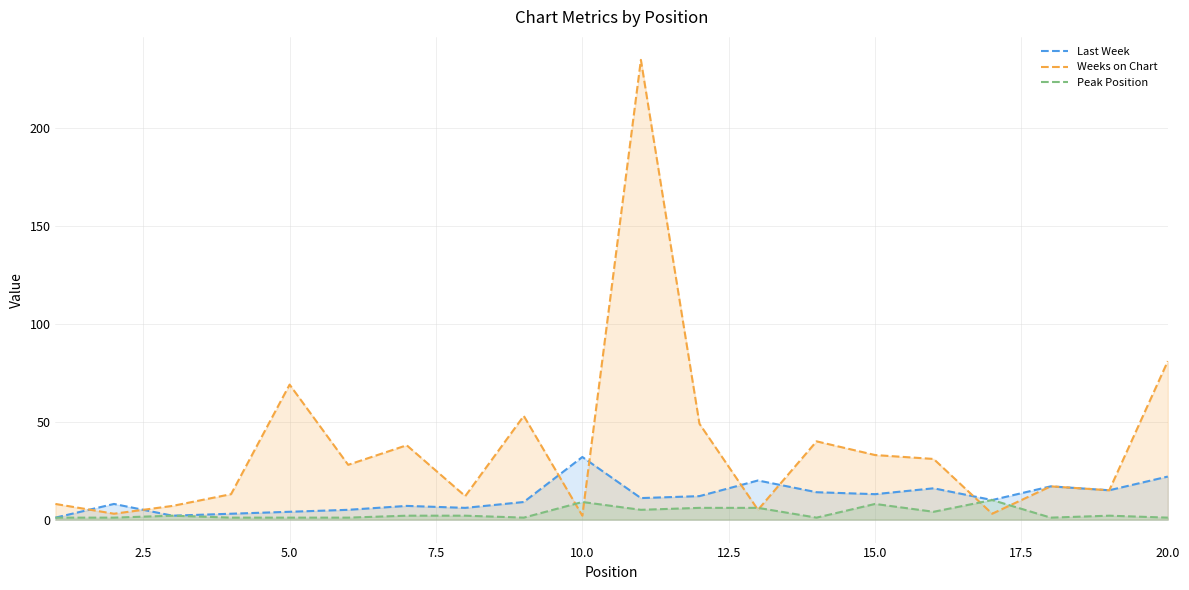

True or false: Weeks on Chart and Last Week cross at least once.

True